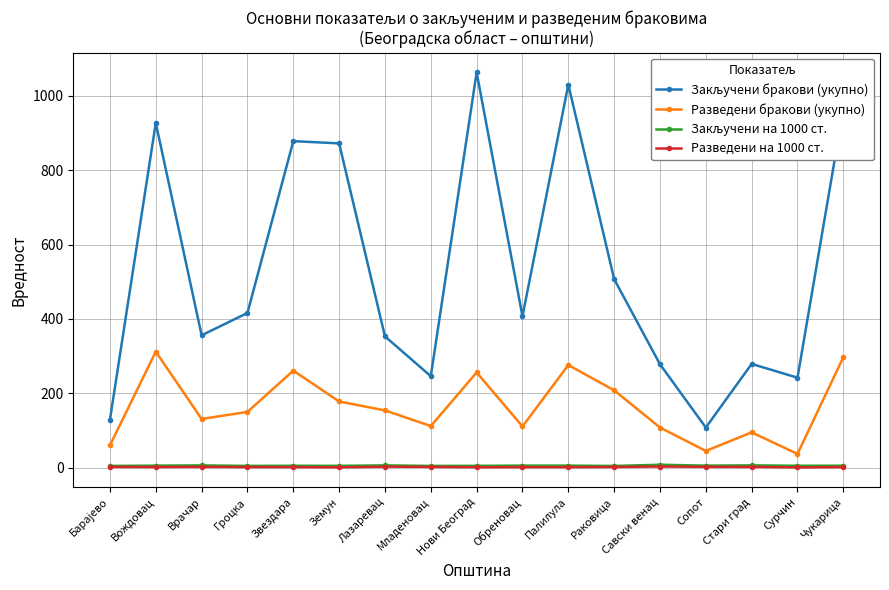

At which category does the chart reach its peak across all series?

Нови Београд